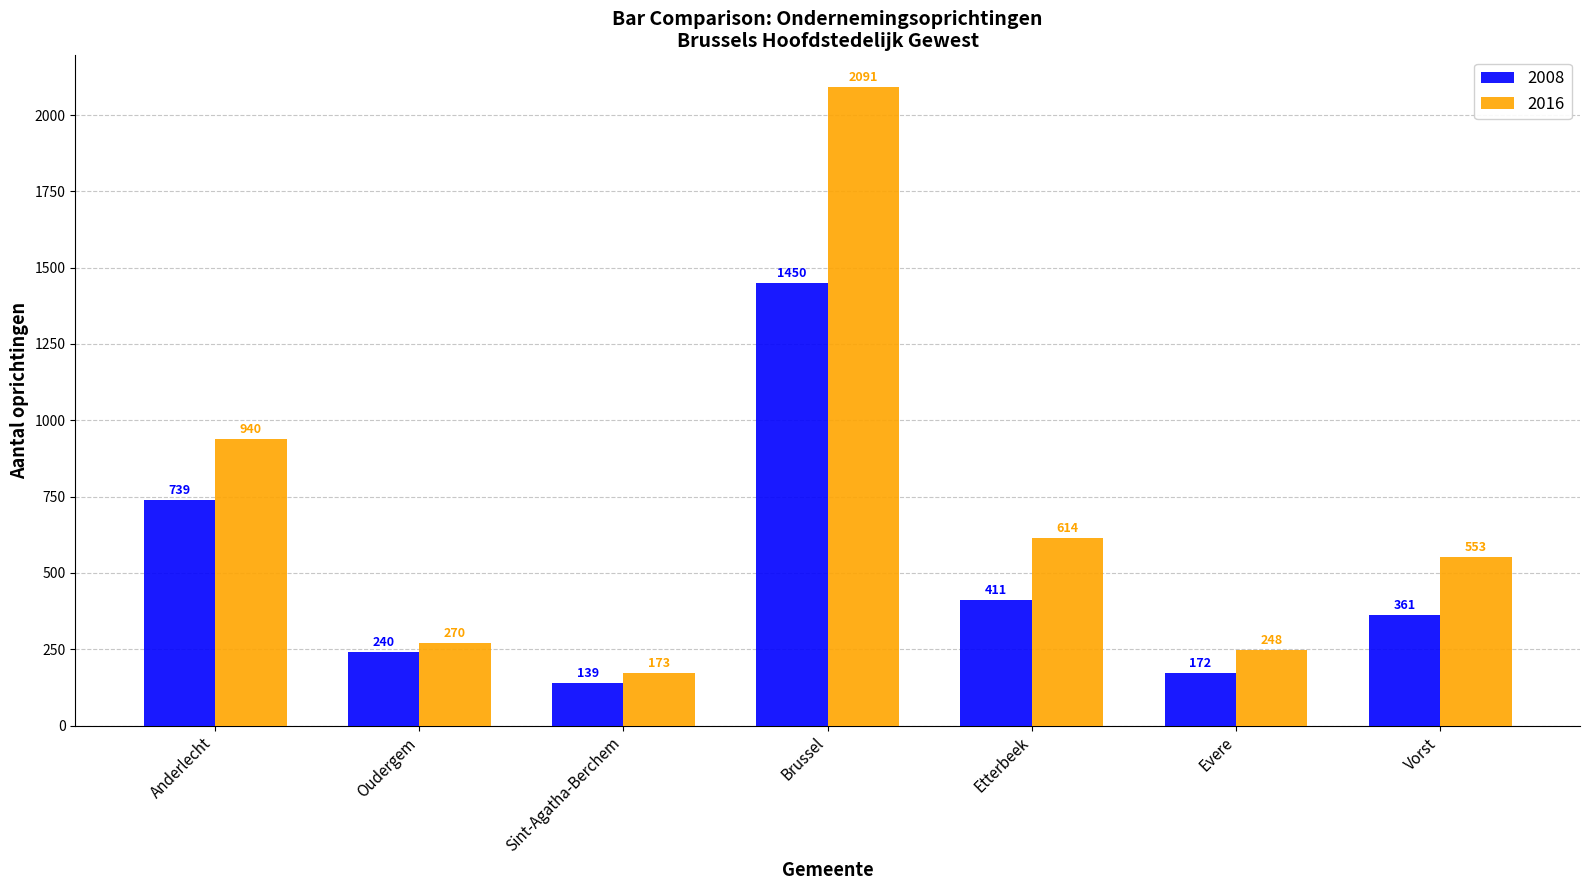

List the labels in order of 2008 value, largest first.

Brussel, Anderlecht, Etterbeek, Vorst, Oudergem, Evere, Sint-Agatha-Berchem